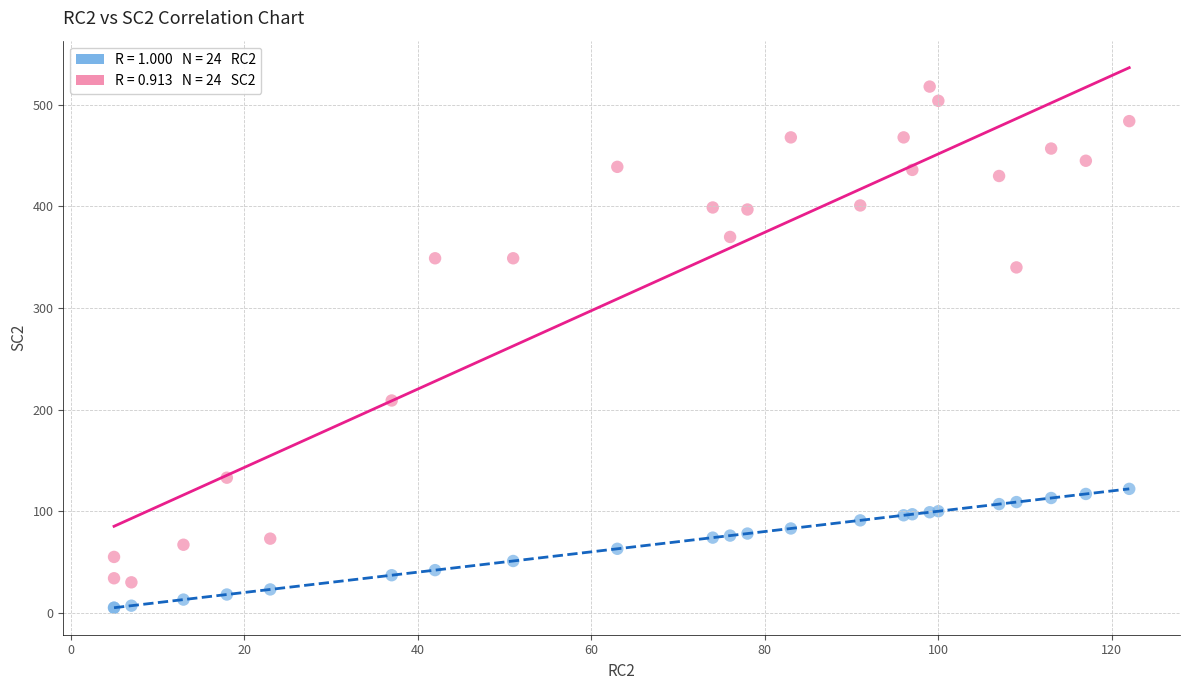

Across all series, what Y value is closest to 261?

209